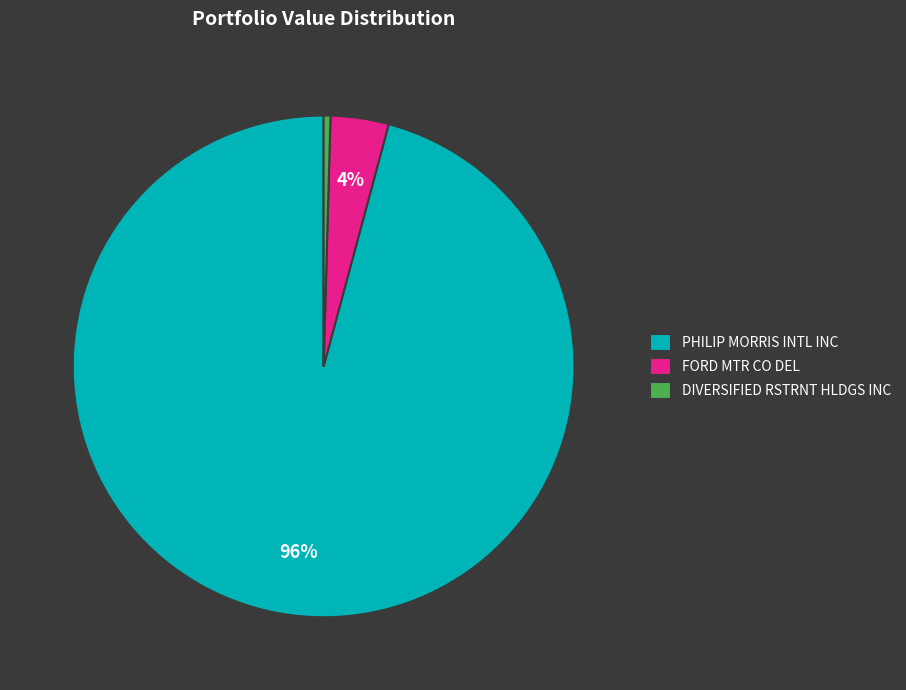

Is PHILIP MORRIS INTL INC the majority of the pie?

Yes